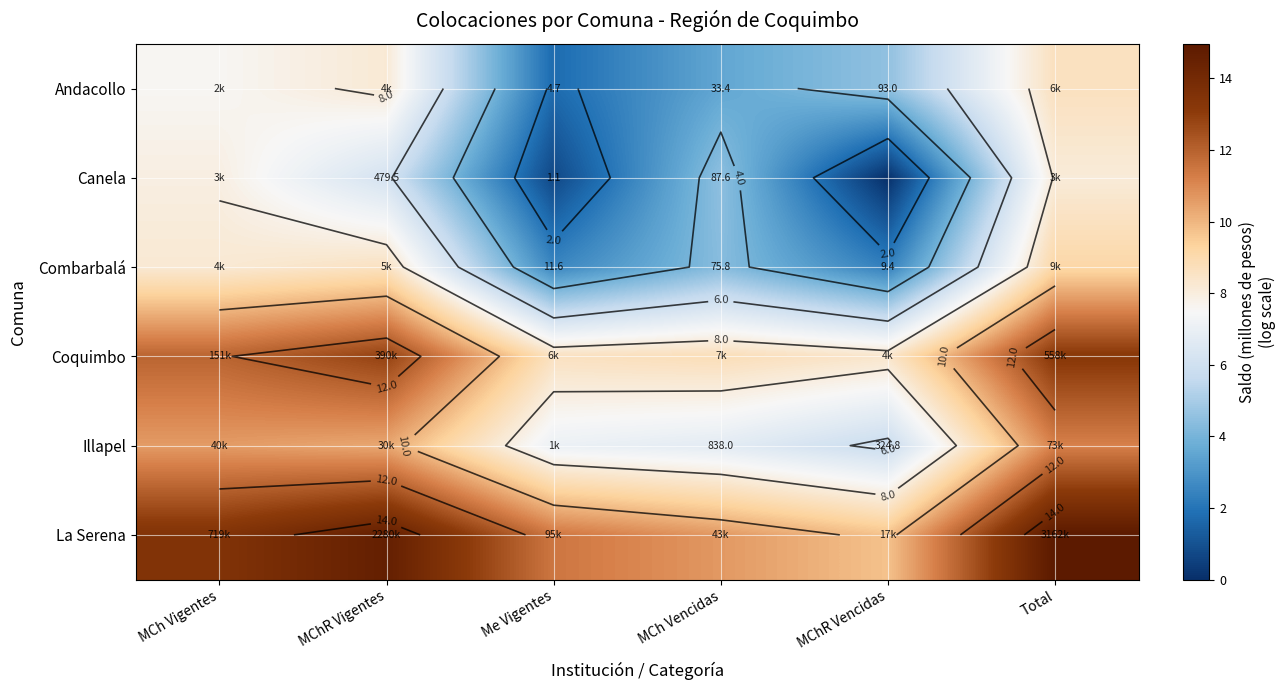

True or false: La Serena has a value of 15.0 at Total.

True